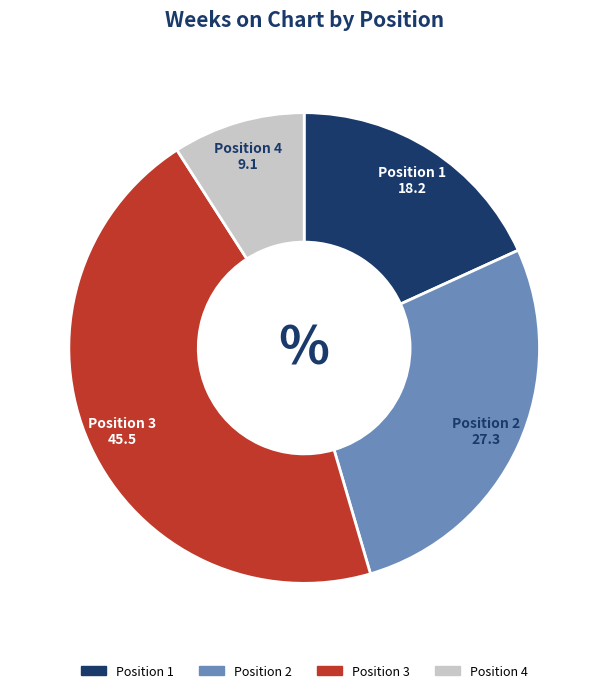

Does any single category account for the majority?

No